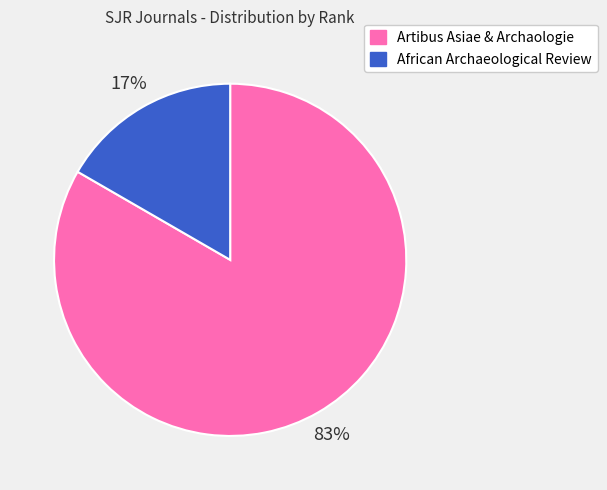

To the nearest percent, what is the average slice percentage?

50%